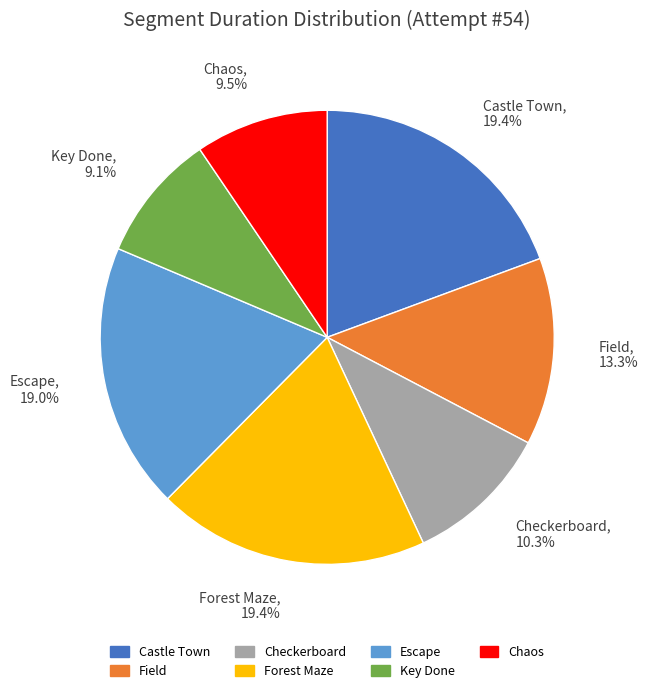

How many segments does this pie chart have?

7